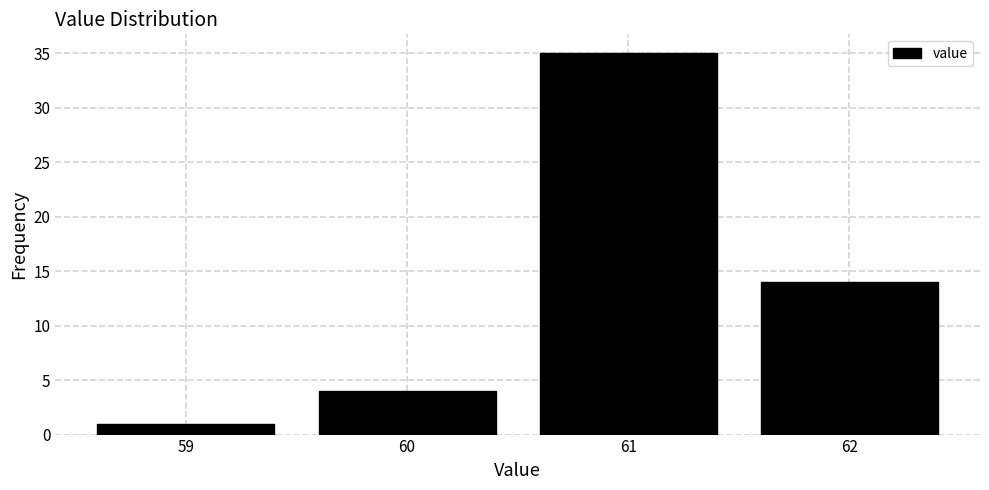

How tall is the bar that spans 61.5 to 62.5 on the x-axis? The values are not printed on the chart, so give them approximately, as read against the axis.

14